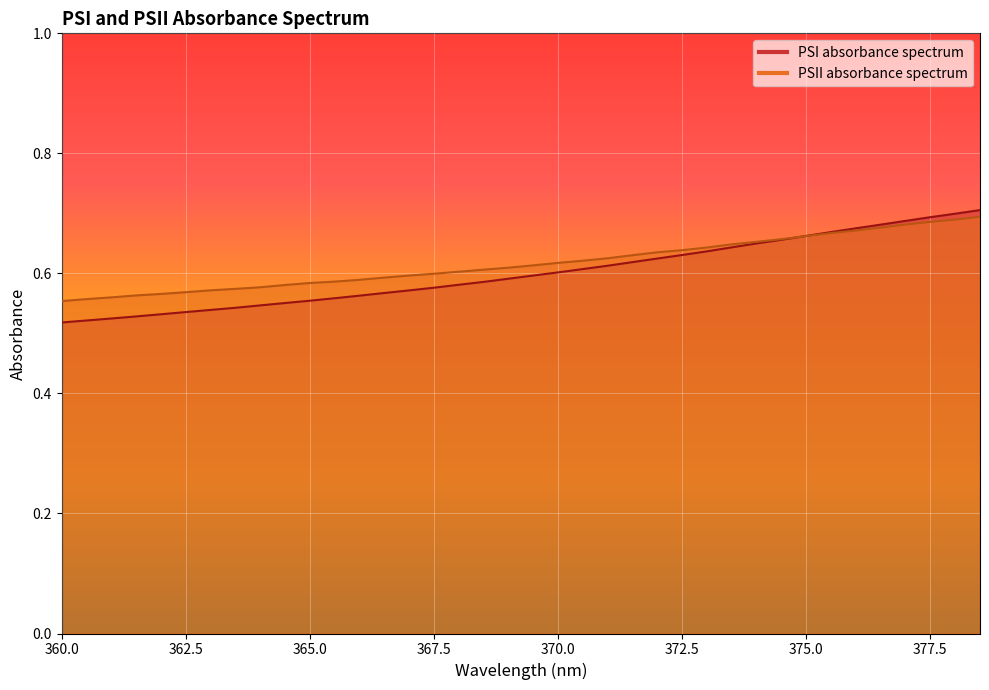

Which category has the highest value in the PSI absorbance spectrum series?

378.5